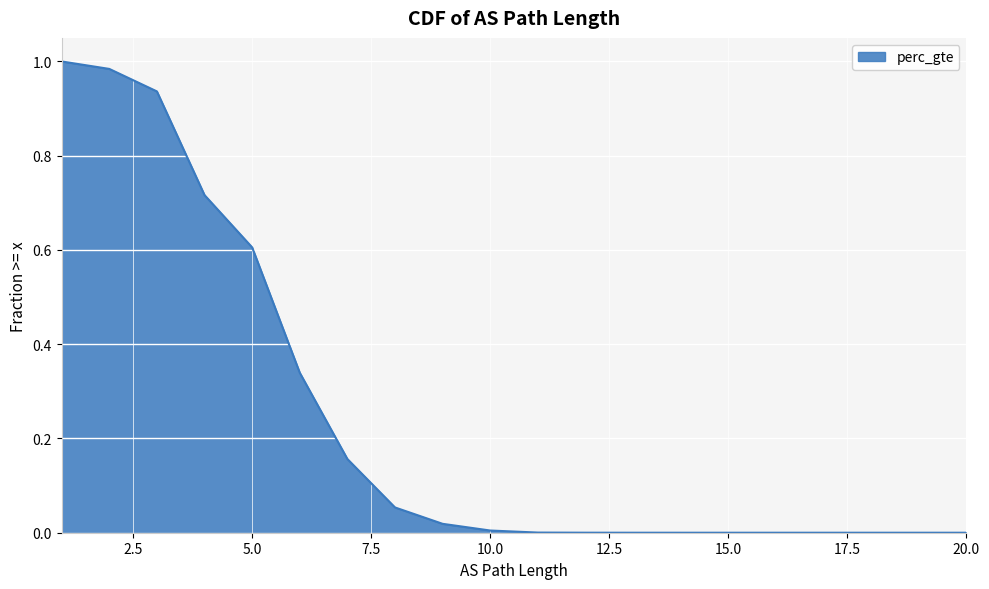

What is the change in value from 2 to 5?

-0.4